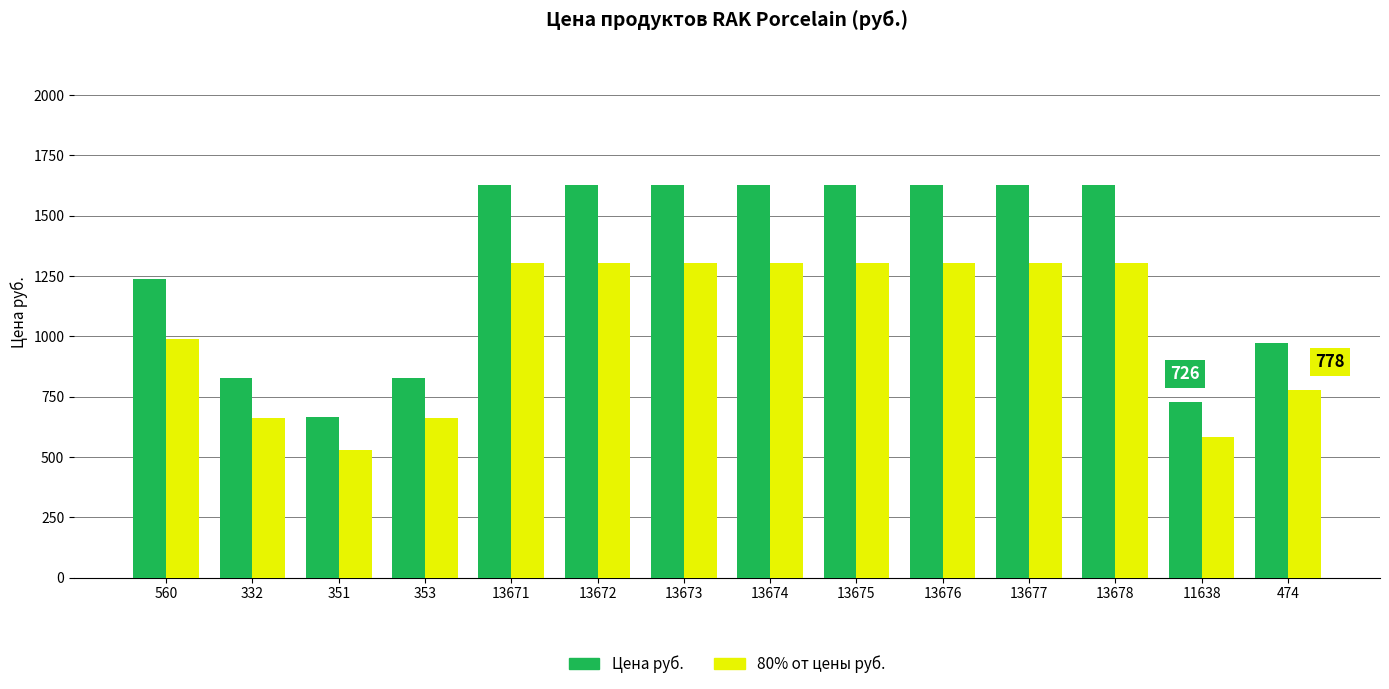

The value of Цена руб. at 560 is 2067. True or false?

False